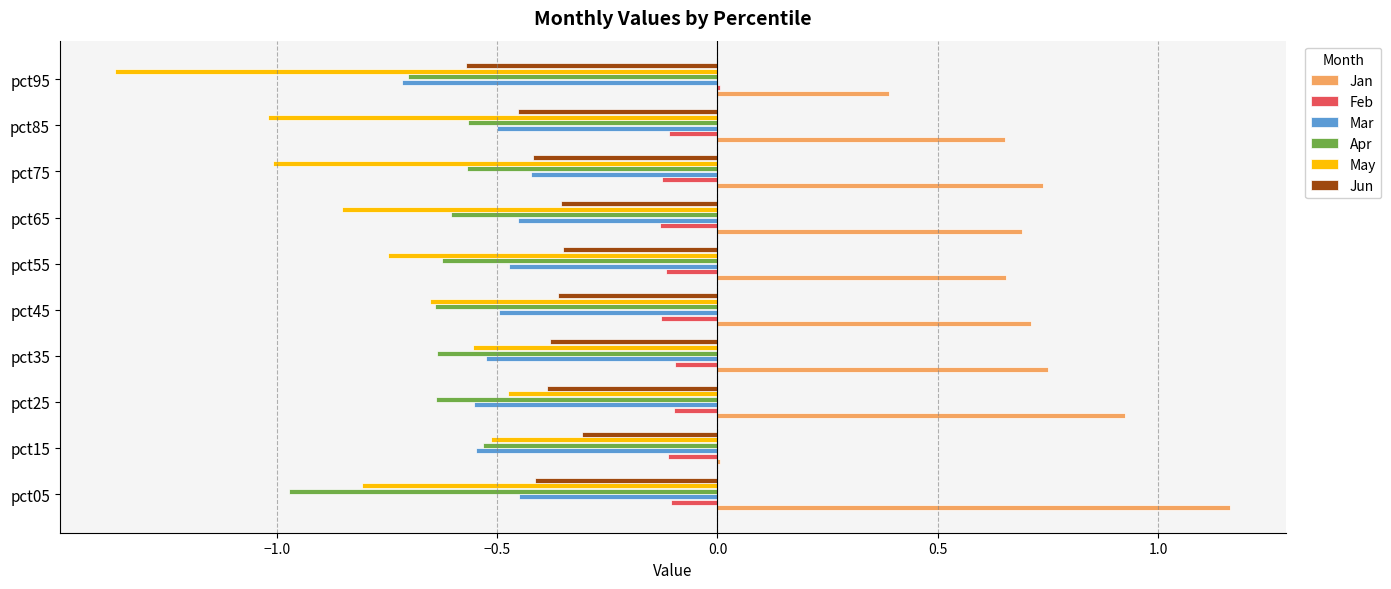

Which series has the largest total across all categories?

Jan